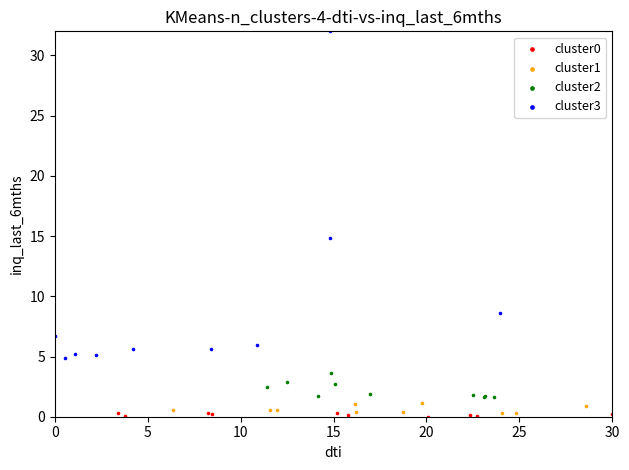

Which series has the largest Y range (max minus min)?

cluster3